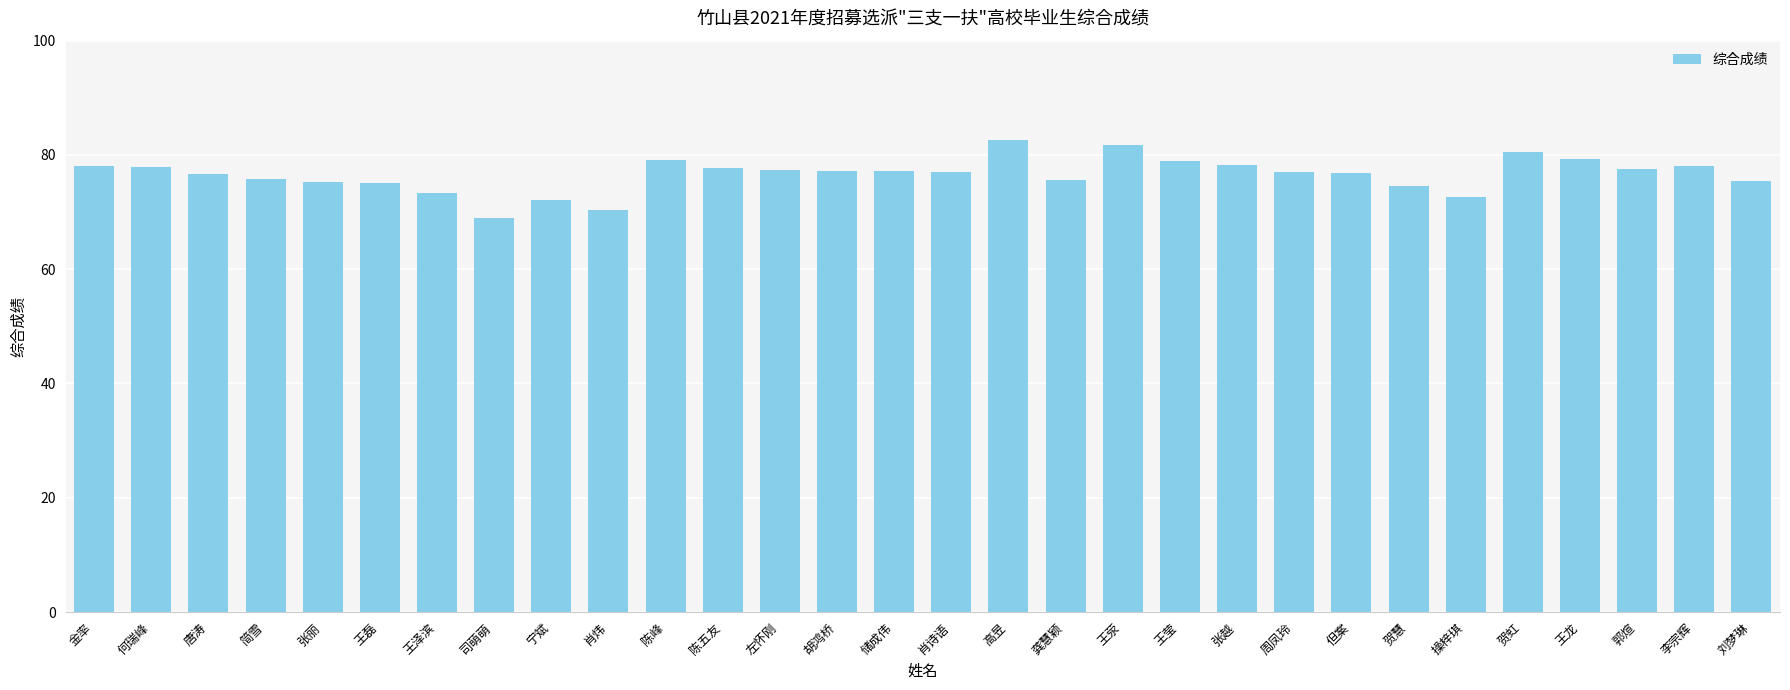

How many bars are there in total?

30